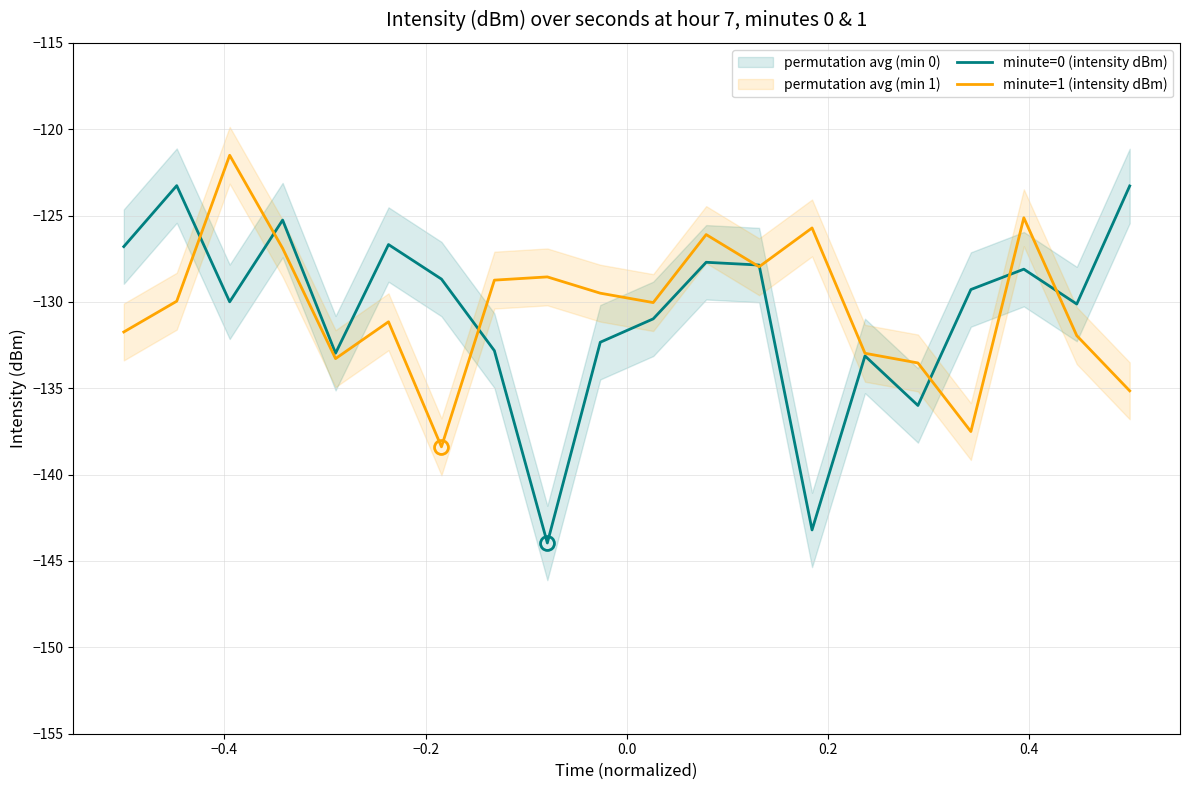

What is the minimum value for minute=1 (intensity dBm)?

-138.4